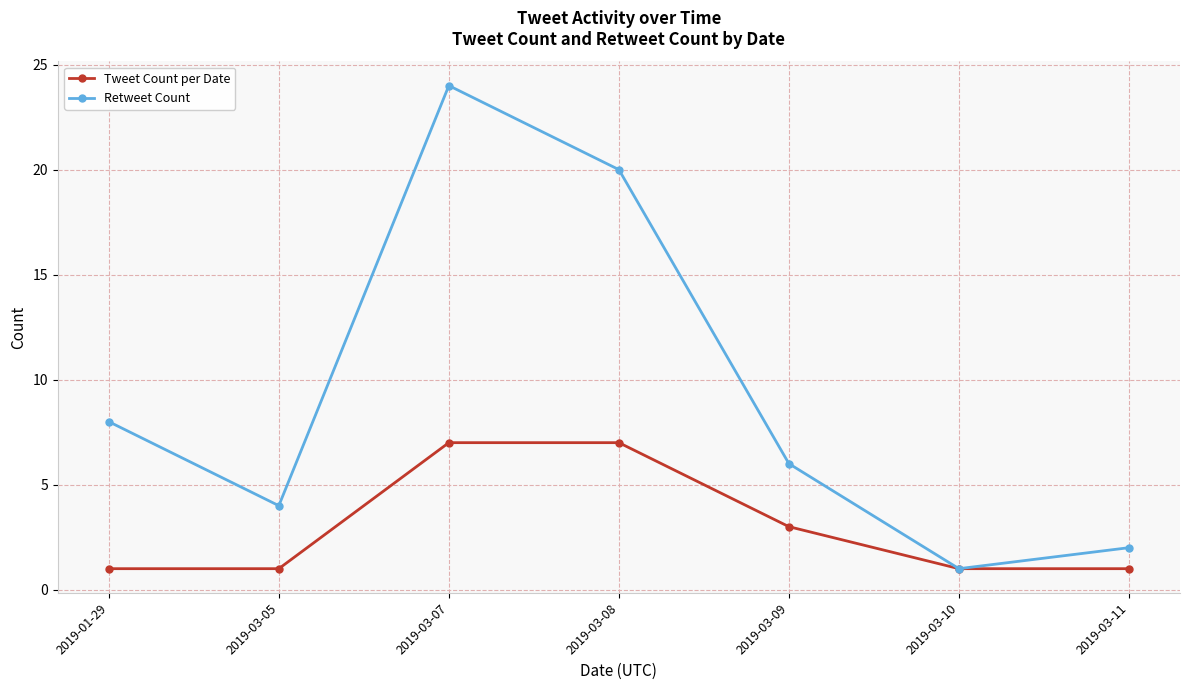

The value of Retweet Count at 2019-03-07 is 41. True or false?

False